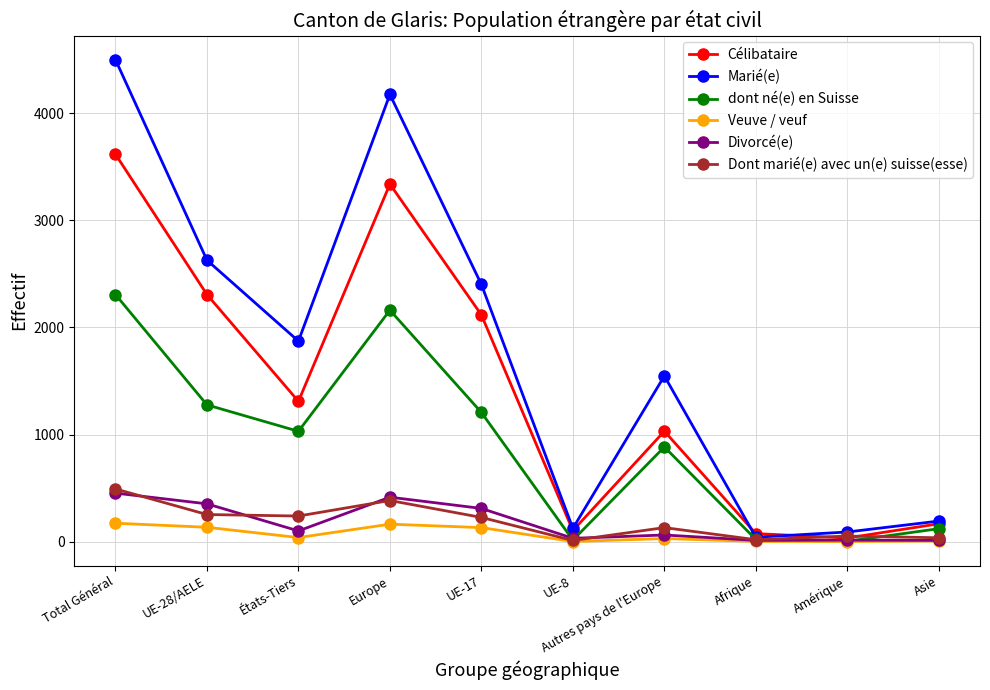

Count the number of data series in this chart.

6